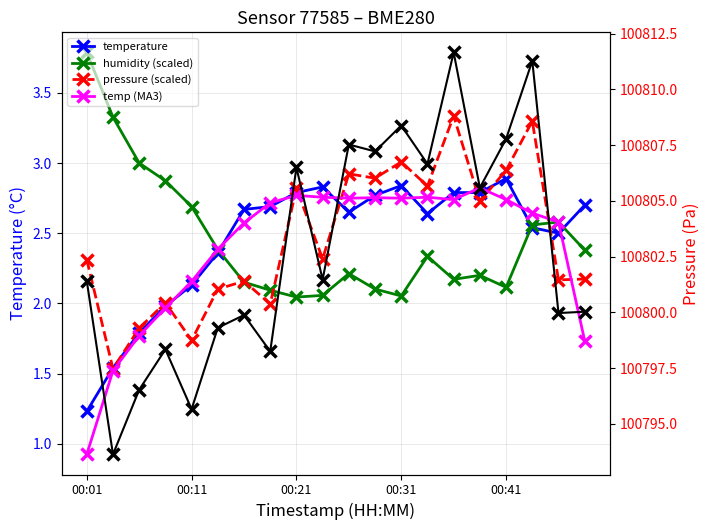

What is the total value across all series at 00:41?

100818.5